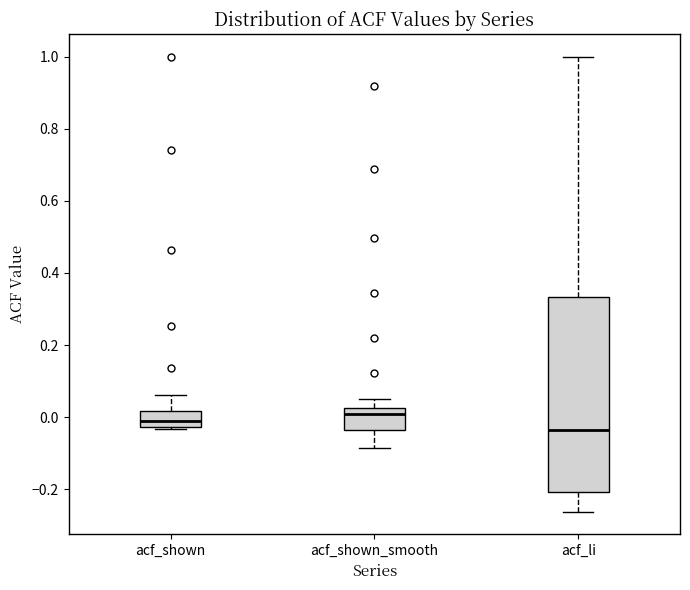

Where is the lower edge of the box for acf_shown on the y-axis? The values are not printed on the chart, so give them approximately, as read against the axis.

-0.02